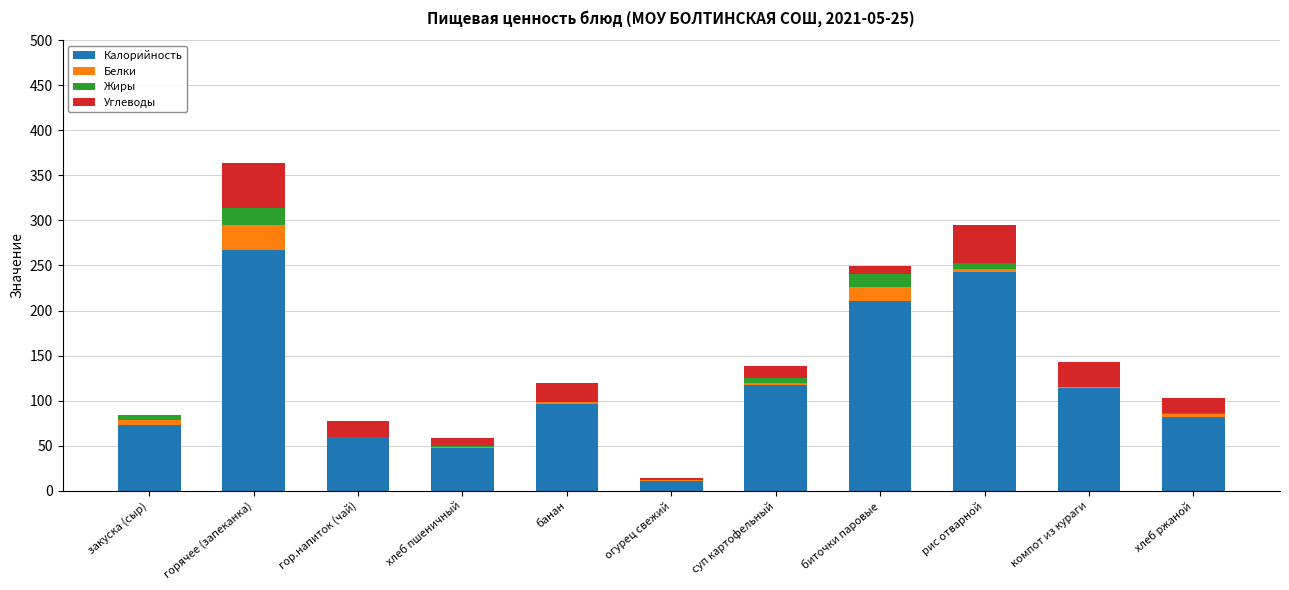

What is the total value across all series at рис отварной?

295.0